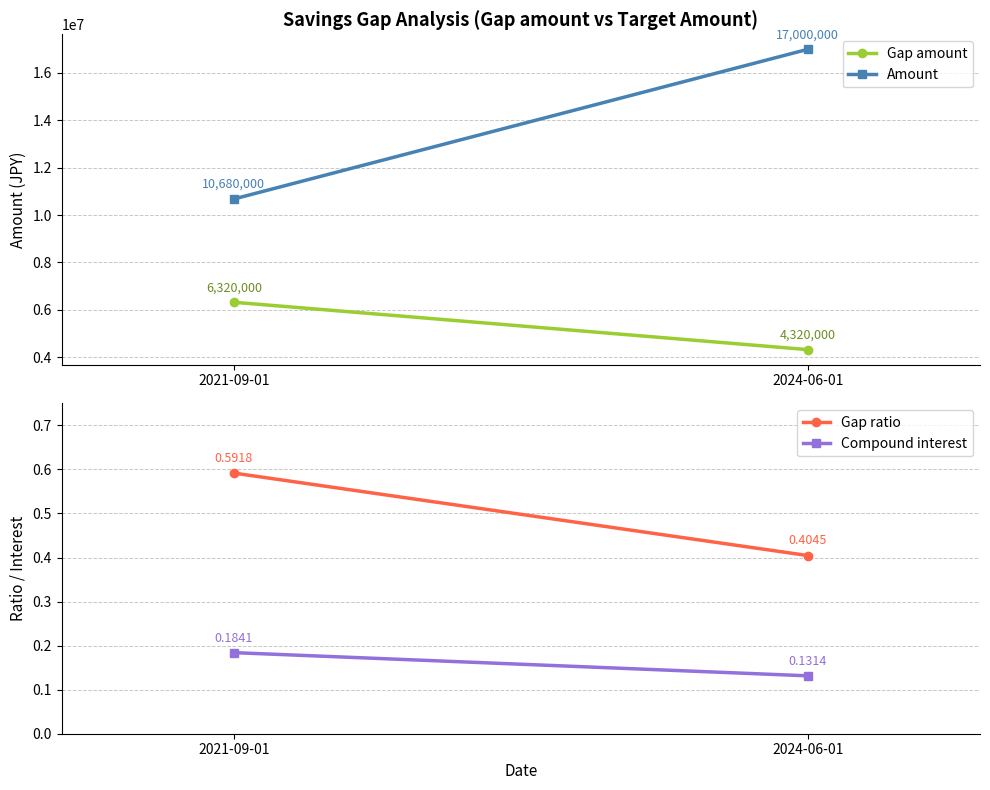

Is this an area chart (filled region under the line)?

No